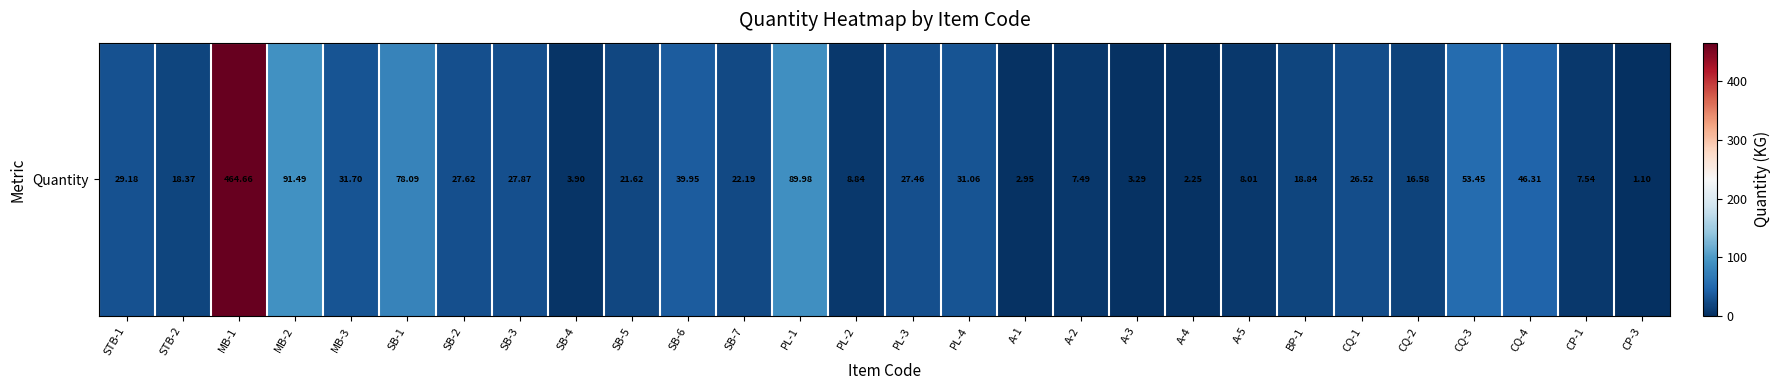

What is the change in value from CQ-3 to CQ-4?

-7.1